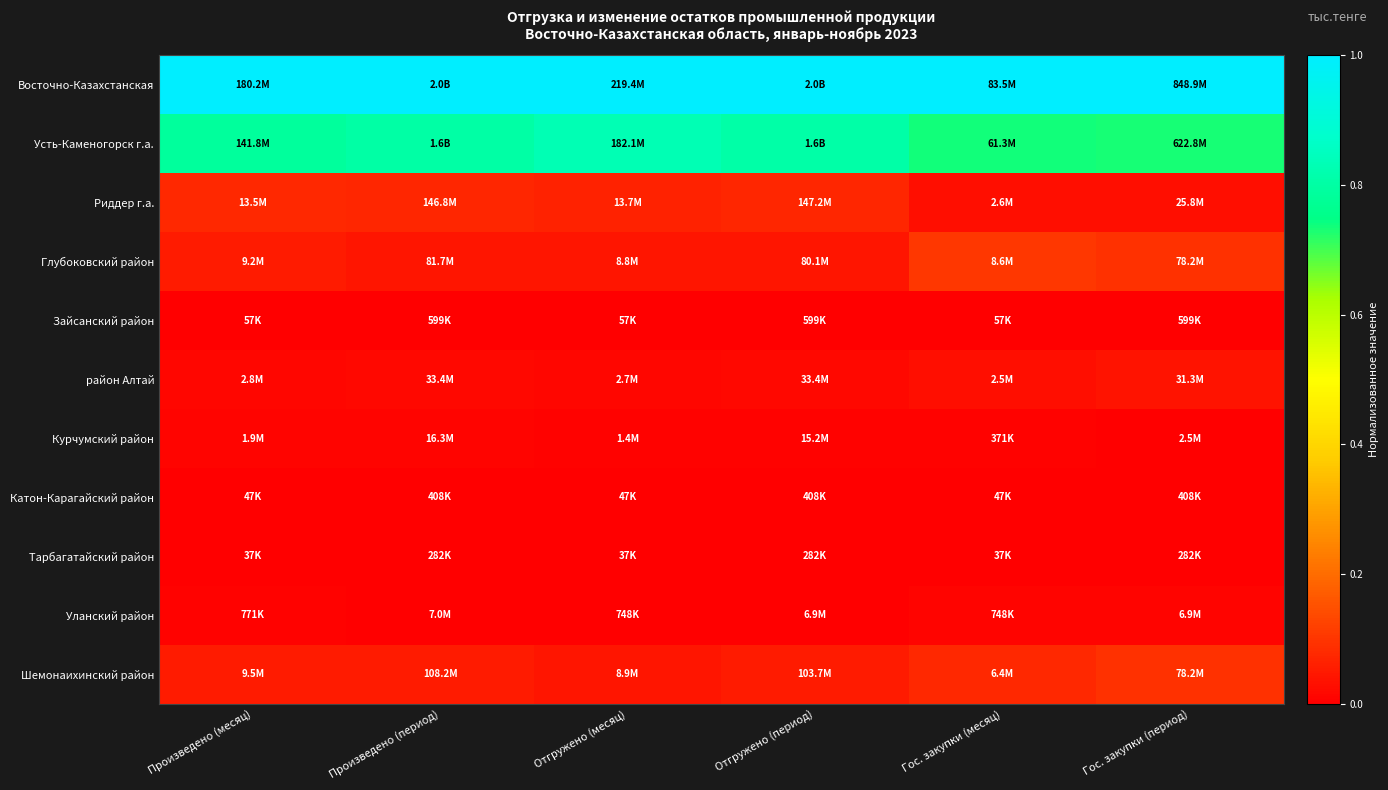

Which series has the largest total across all categories?

Восточно-Казахстанская